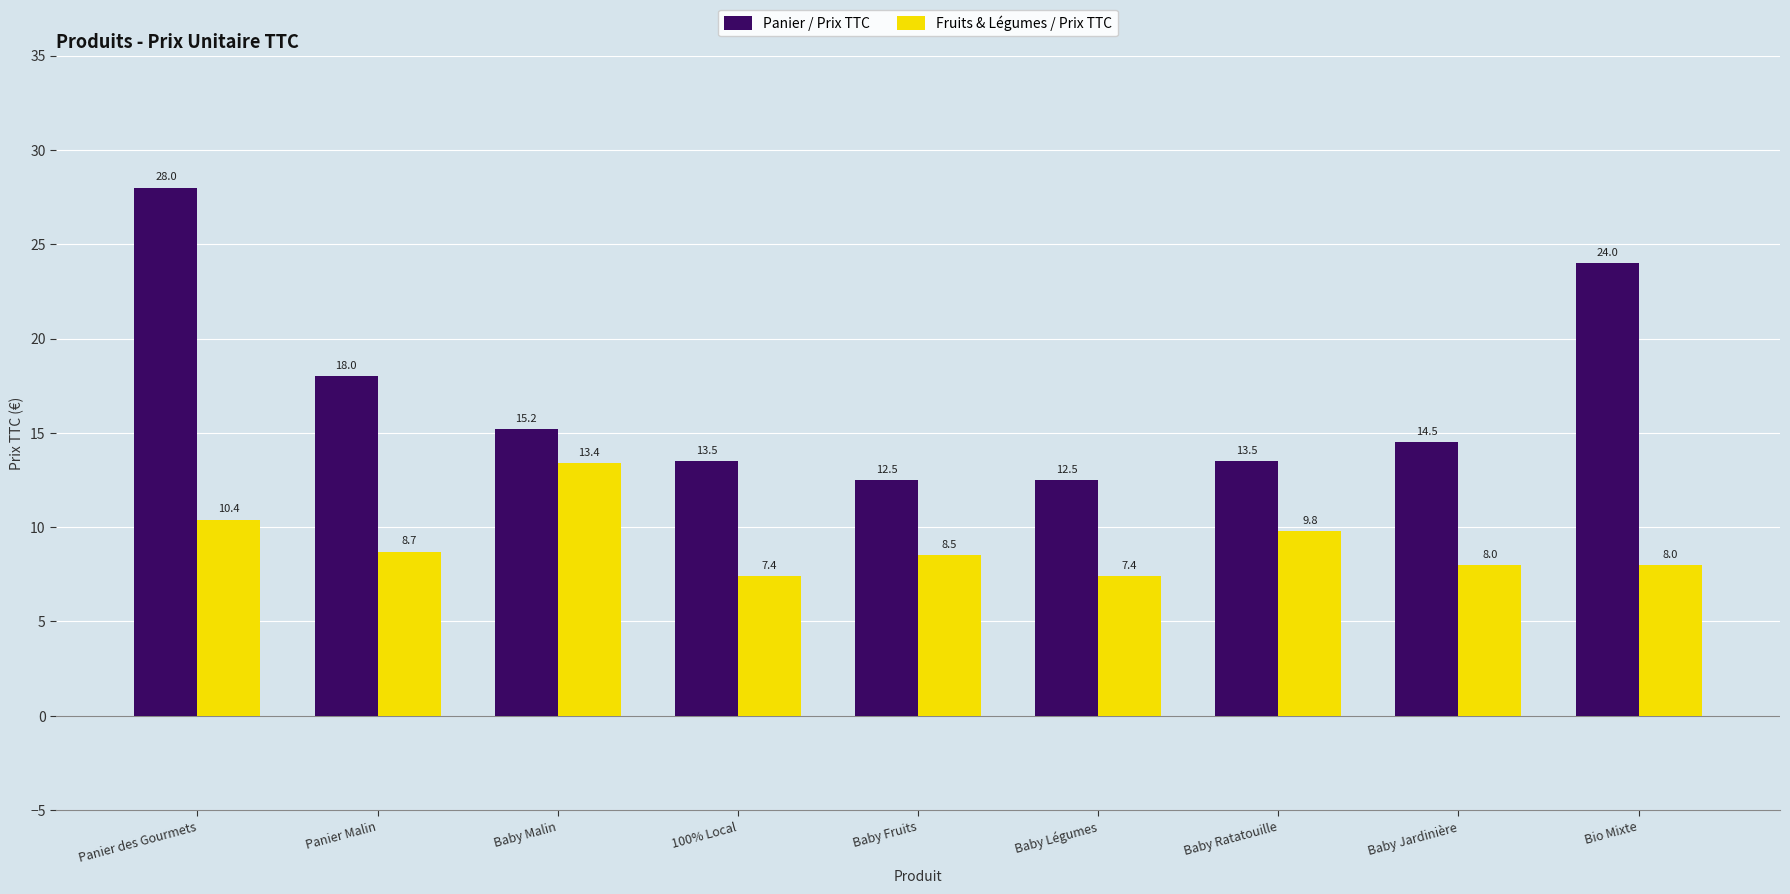

Rank the series by their maximum value, from highest to lowest.

Panier / Prix TTC, Fruits & Légumes / Prix TTC